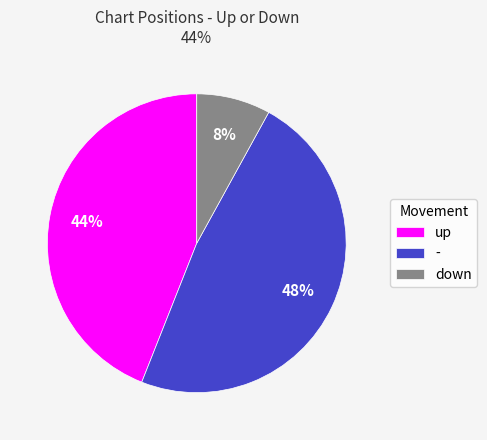

Combined, do down and - account for over 50%?

Yes